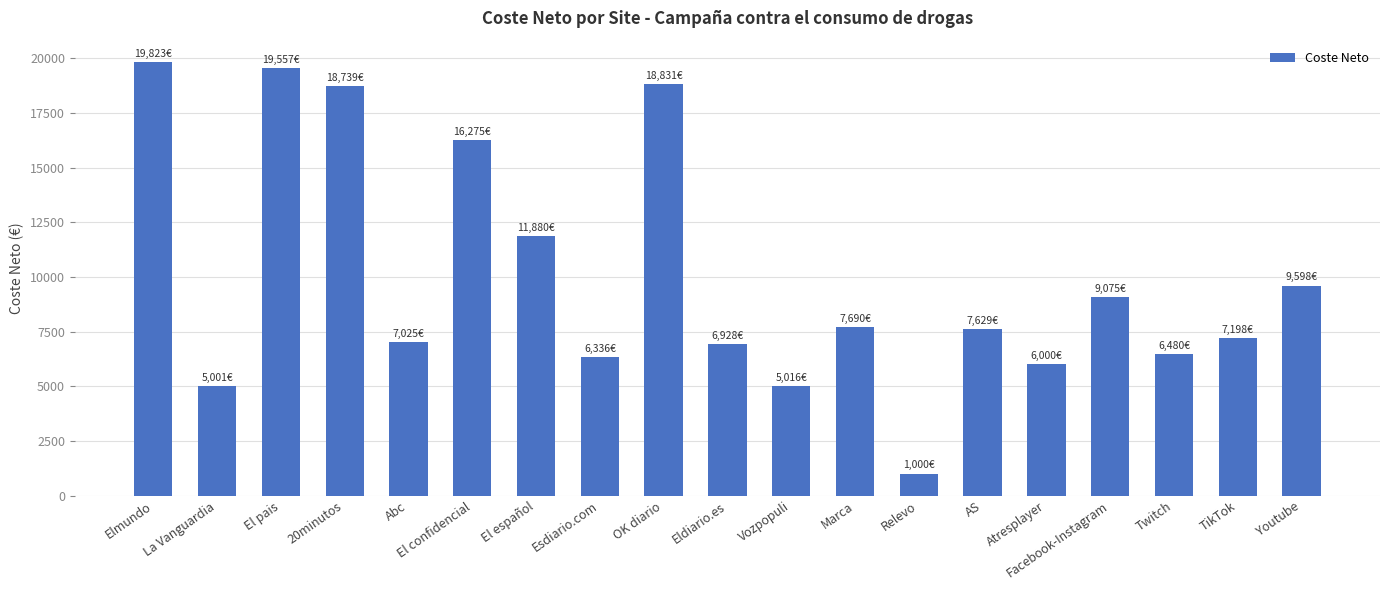

Read the value at Abc.

7024.9